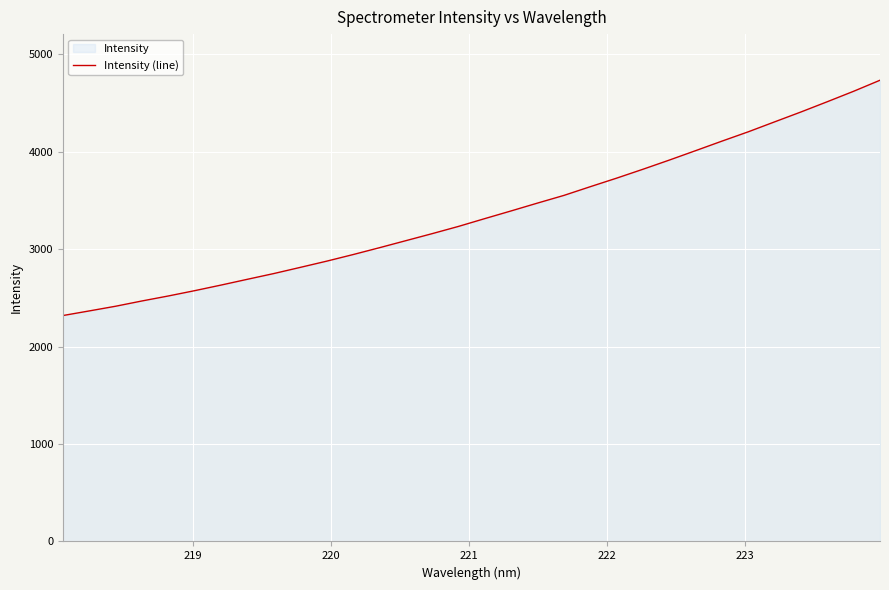

What is the maximum value shown in the chart?

4733.2